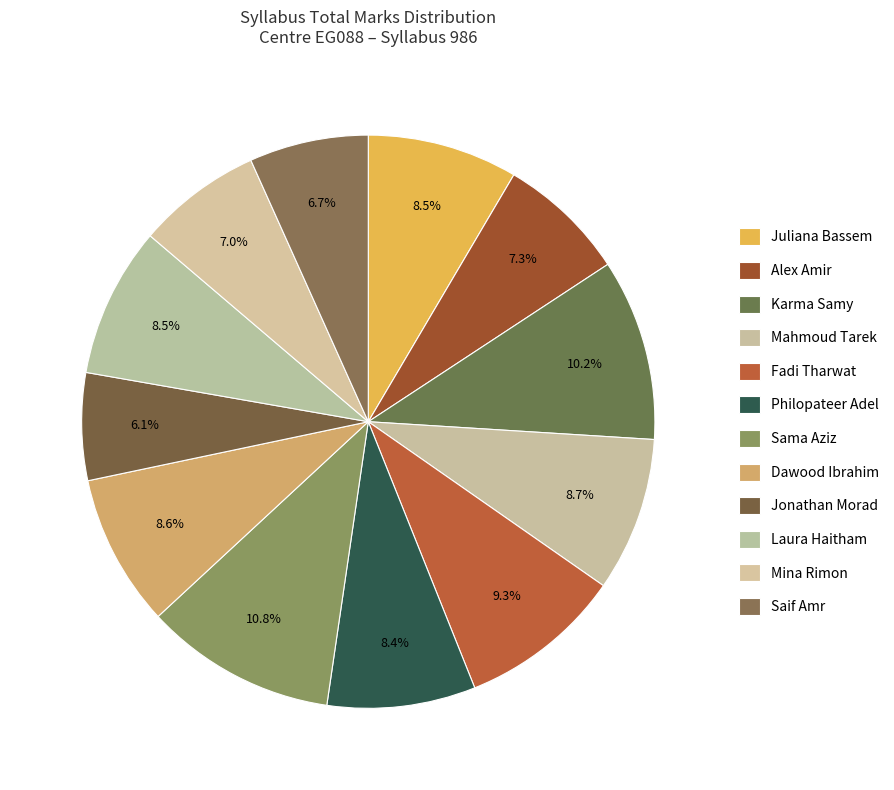

Is Mahmoud Tarek the majority of the pie?

No